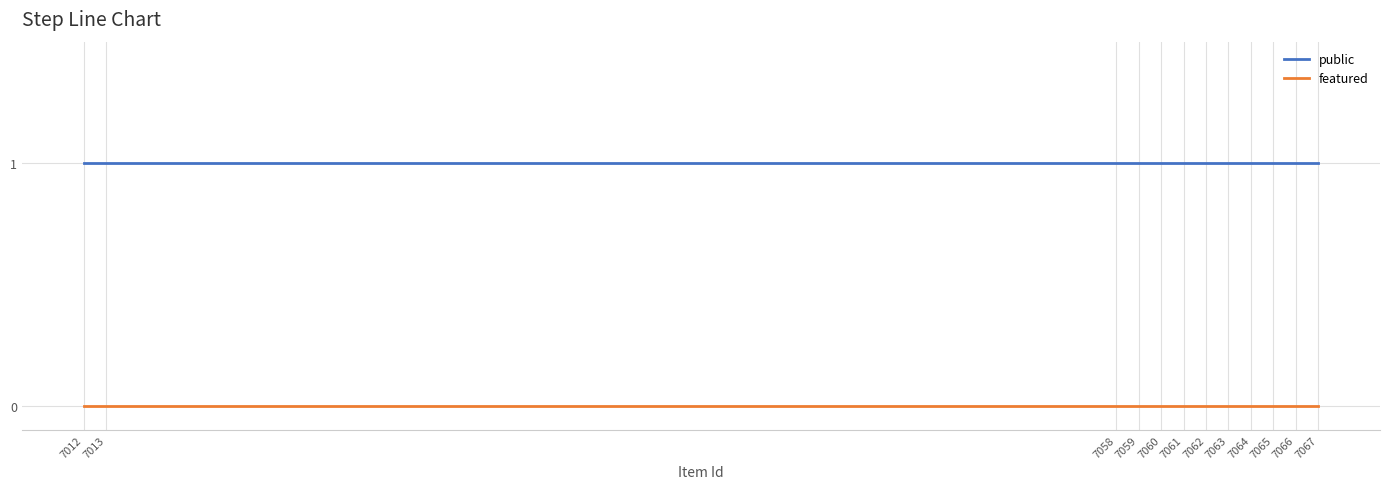

Reading left to right, what are all the values shown in this chart?

public: 7067=1	7066=1	7065=1	7064=1	7063=1	7062=1	7061=1	7060=1	7059=1	7058=1	7013=1	7012=1
featured: 7067=0	7066=0	7065=0	7064=0	7063=0	7062=0	7061=0	7060=0	7059=0	7058=0	7013=0	7012=0